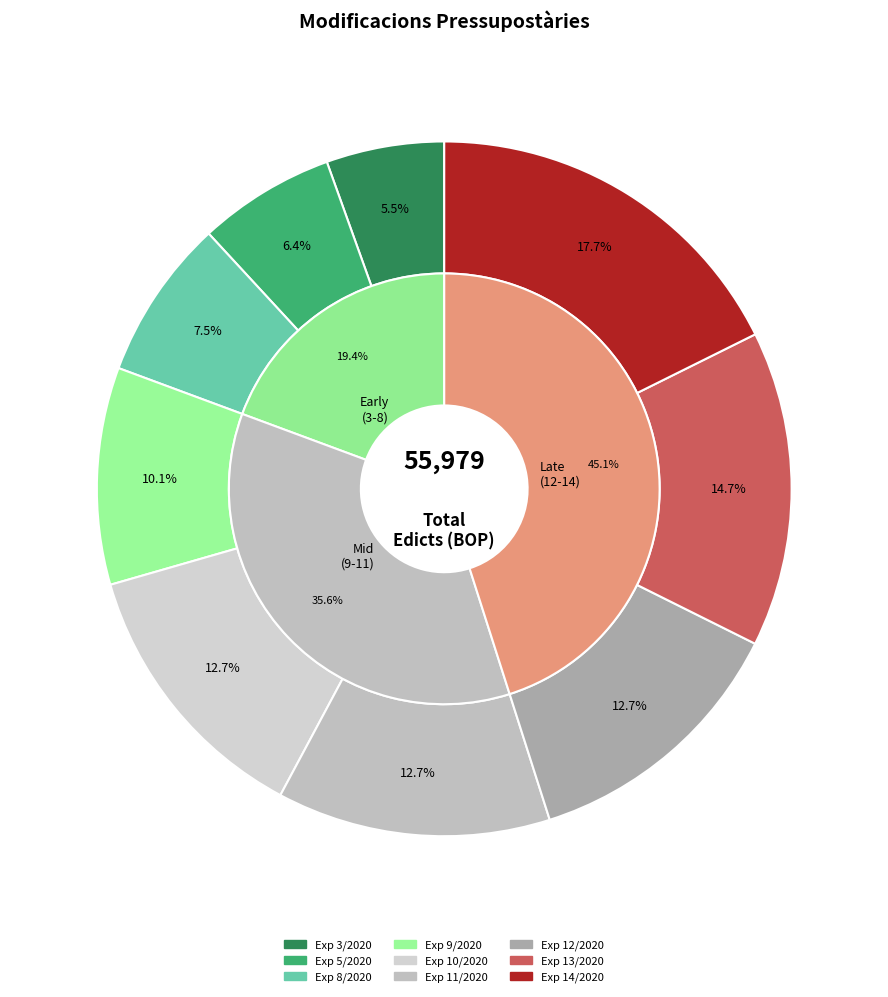

Is it true that Exp 11/2020 is 13% of the pie?

True